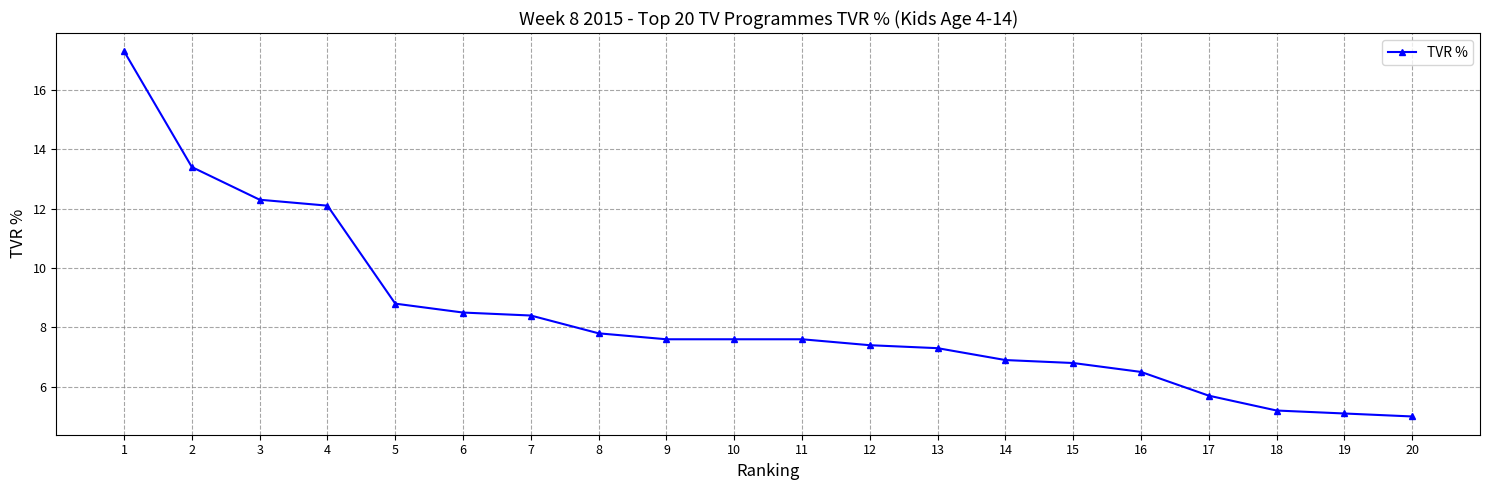

The chart shows a value of 12.3 at 3. True or false?

True